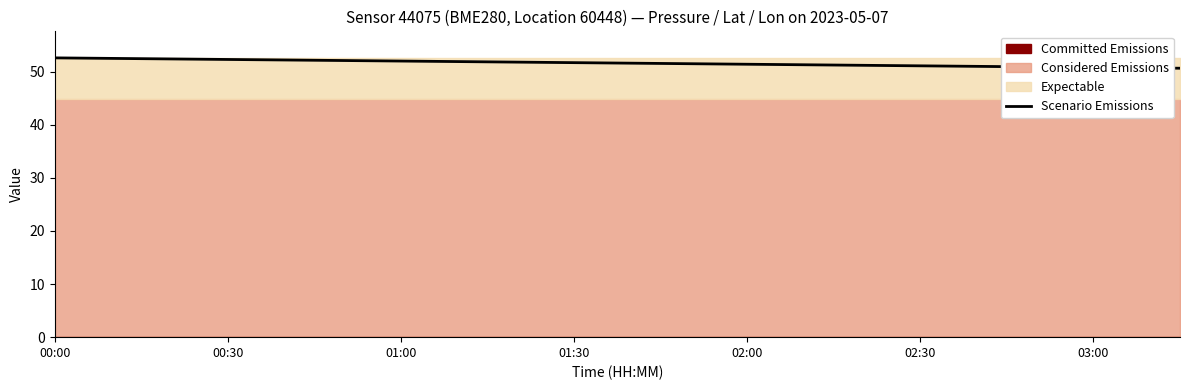

The Scenario Emissions series shows 51.7 at 01:30. True or false?

True